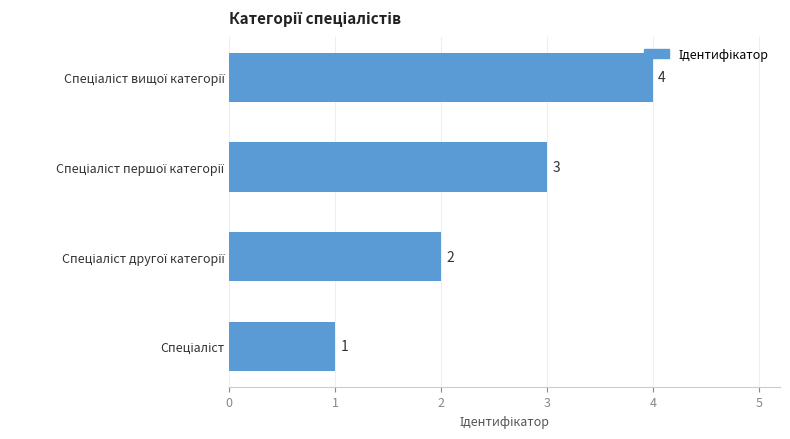

Count the values in the range 2 to 4.

3